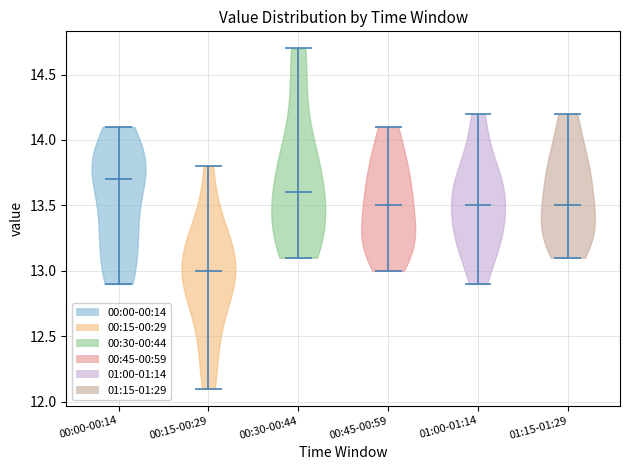

Where does the median line of the violin for 00:00-00:14 sit on the y-axis? The values are not printed on the chart, so give them approximately, as read against the axis.

13.7